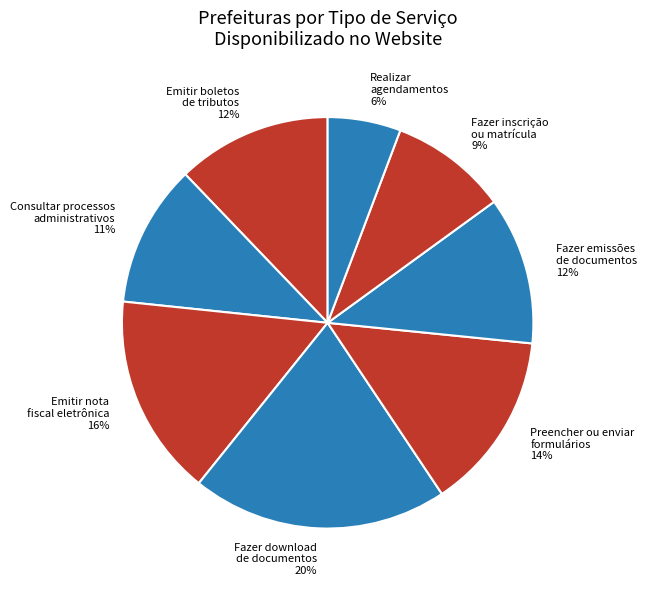

Between Fazer download de documentos and Realizar agendamentos, which is larger?

Fazer download de documentos